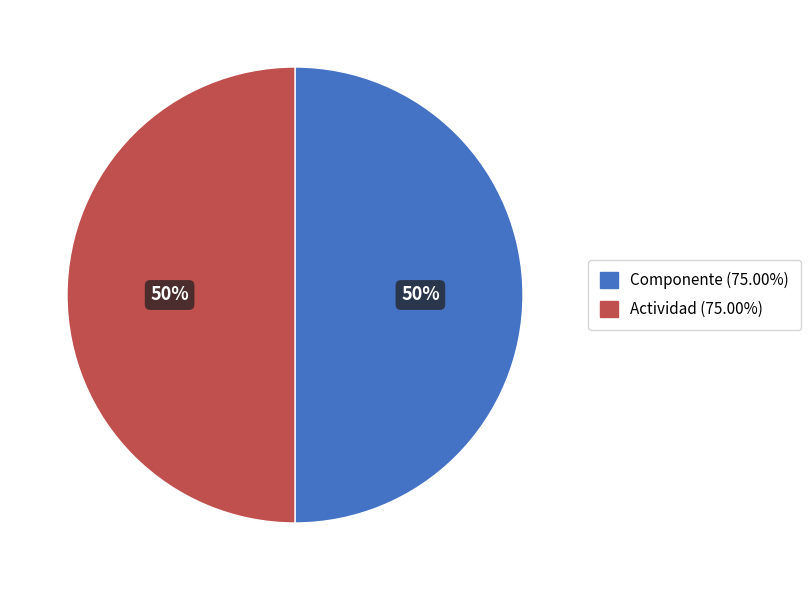

Do Actividad and Componente together represent more than half of the pie?

Yes